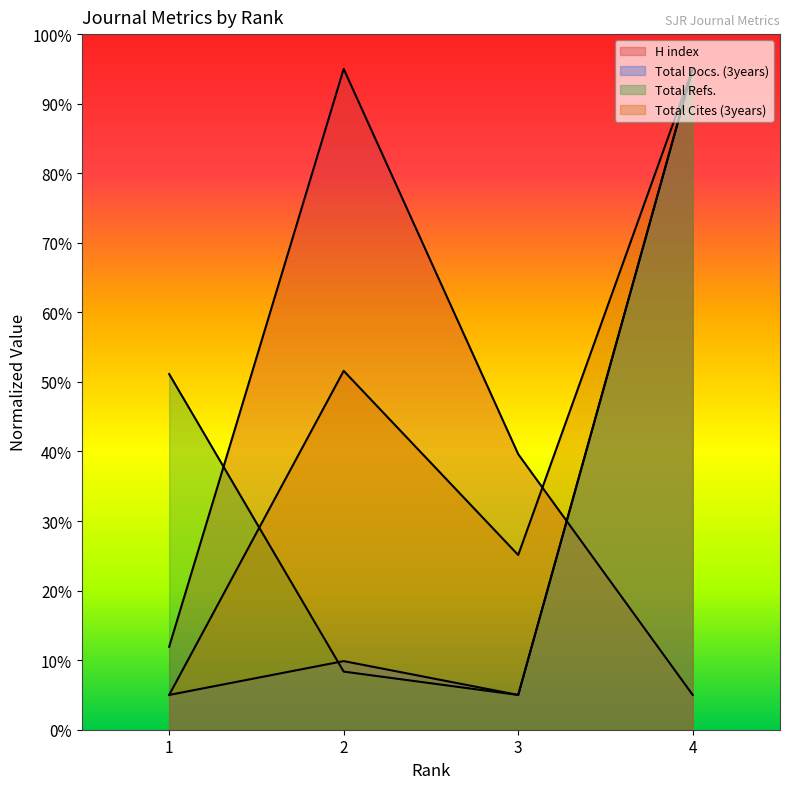

True or false: H index has a value of 164.4 at 2.

False